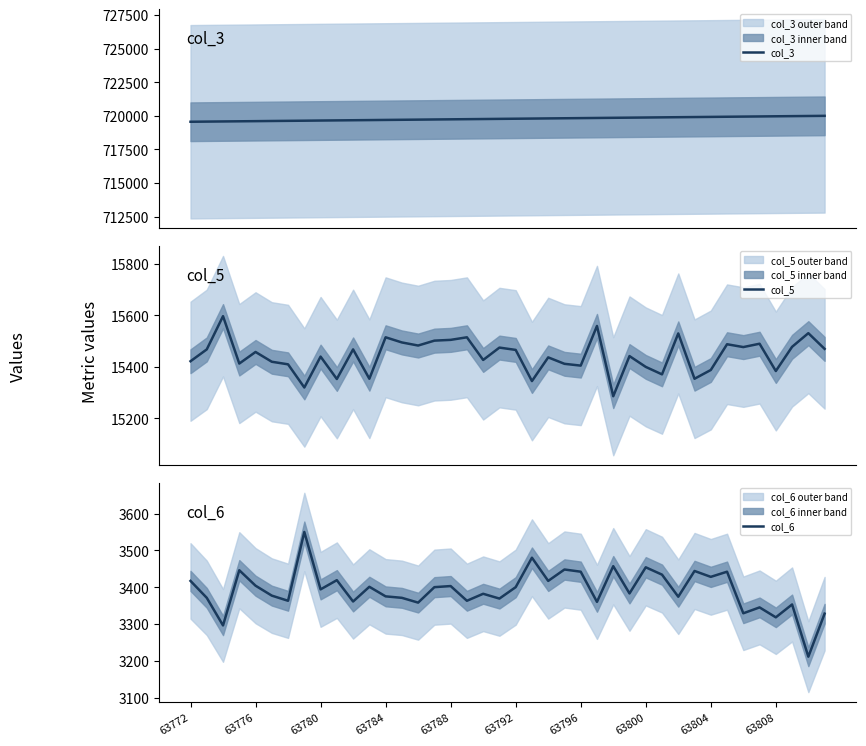

Is this an area chart (filled region under the line)?

No